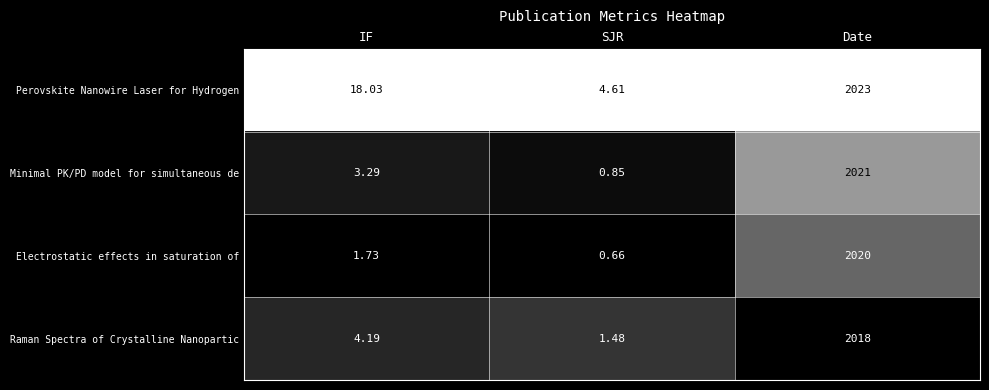

How many distinct data groups are displayed?

4